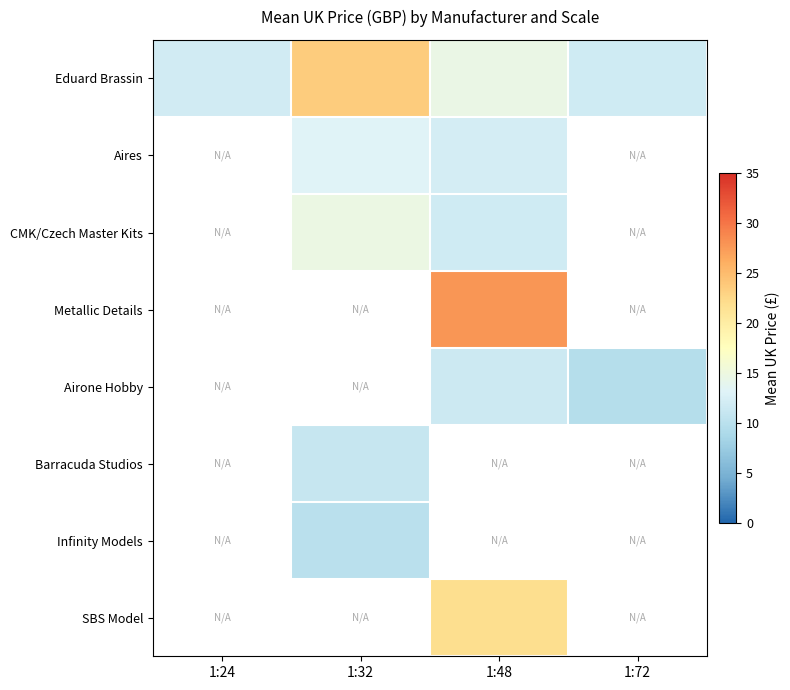

What is the difference between the highest and lowest values at 1:48?

16.2